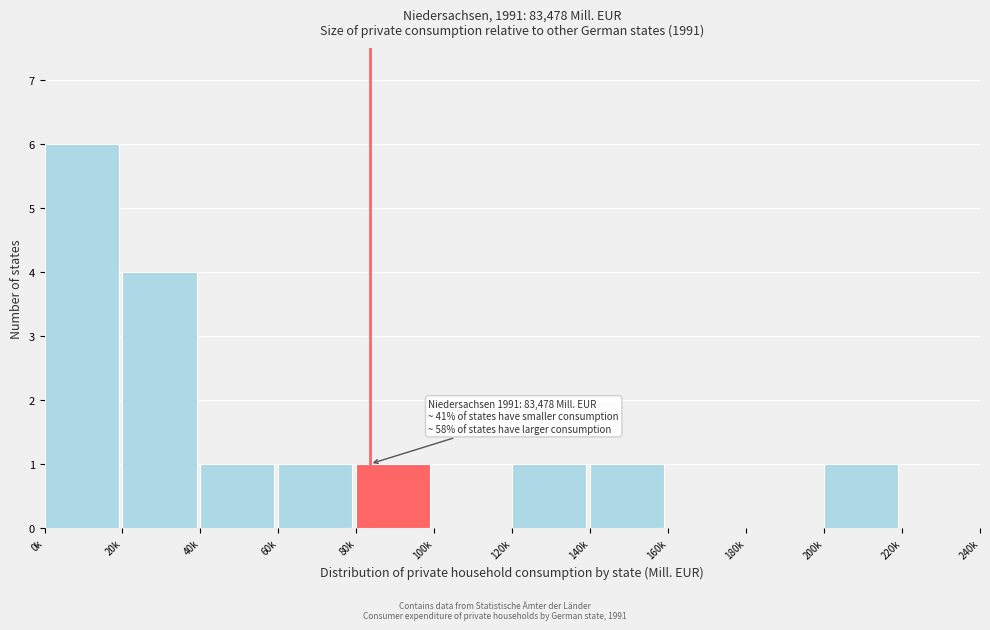

Reading right to left, what are all the values shown in this chart?

220k=0	200k=1	180k=0	160k=0	140k=1	120k=1	100k=0	80k=1	60k=1	40k=1	20k=4	0k=6